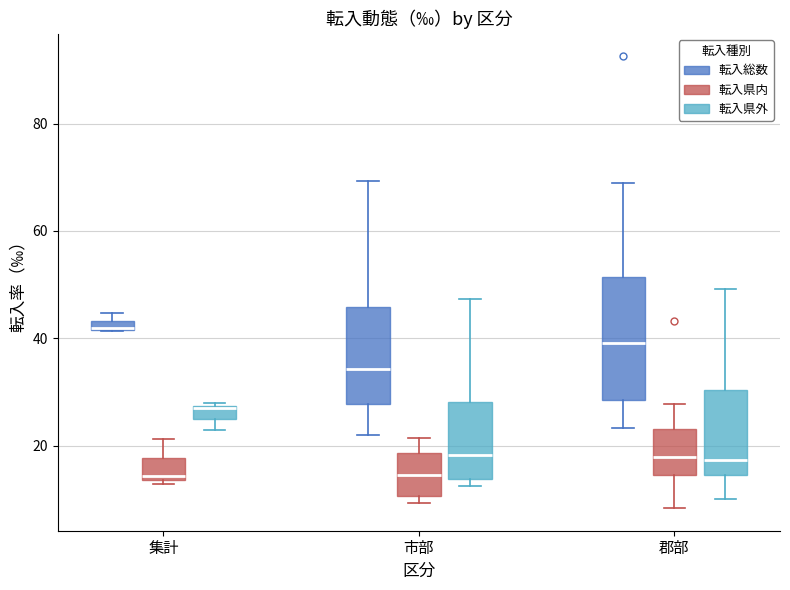

Comparing the boxes themselves (not the whiskers), which one is the tallest?

郡部 (転入総数)